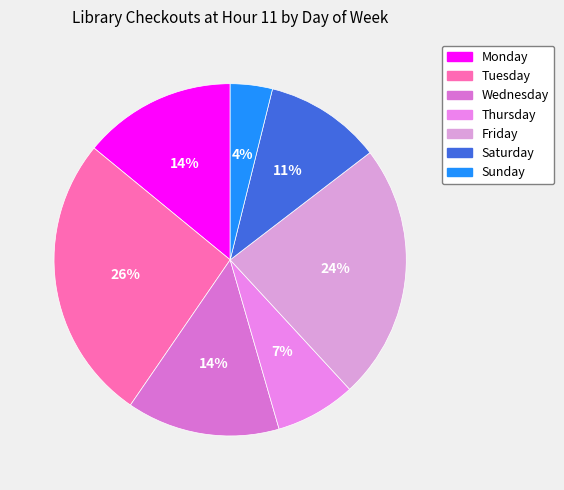

Which category has the biggest portion of the pie?

Tuesday